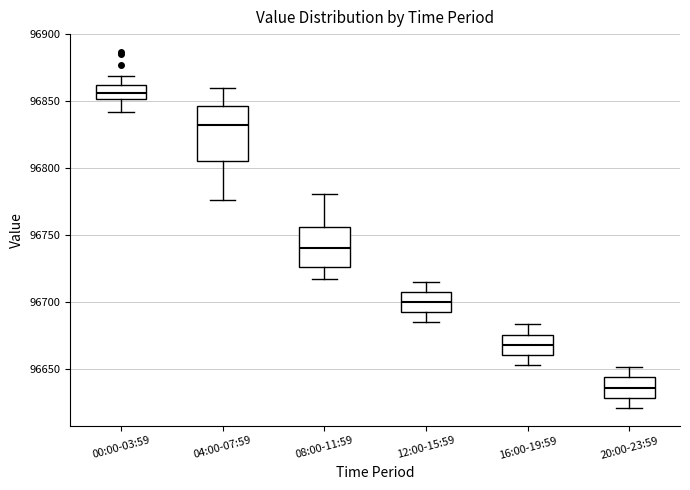

Reading left to right, read every box against the y-axis: the position of its median line, the range the box covers, and the ends of its whiskers. The values are not printed on the chart, so give them approximately, as read against the axis.

00:00-03:59: median 96855, box 96850 to 96860, whiskers 96840 to 96870
04:00-07:59: median 96830, box 96805 to 96845, whiskers 96775 to 96860
08:00-11:59: median 96740, box 96725 to 96755, whiskers 96715 to 96780
12:00-15:59: median 96700, box 96690 to 96710, whiskers 96685 to 96715
16:00-19:59: median 96670, box 96660 to 96675, whiskers 96655 to 96685
20:00-23:59: median 96635, box 96630 to 96645, whiskers 96620 to 96650